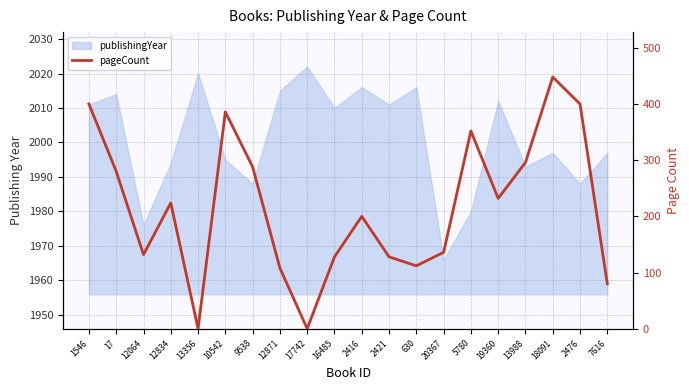

At which label does the data first exceed 224?

1546